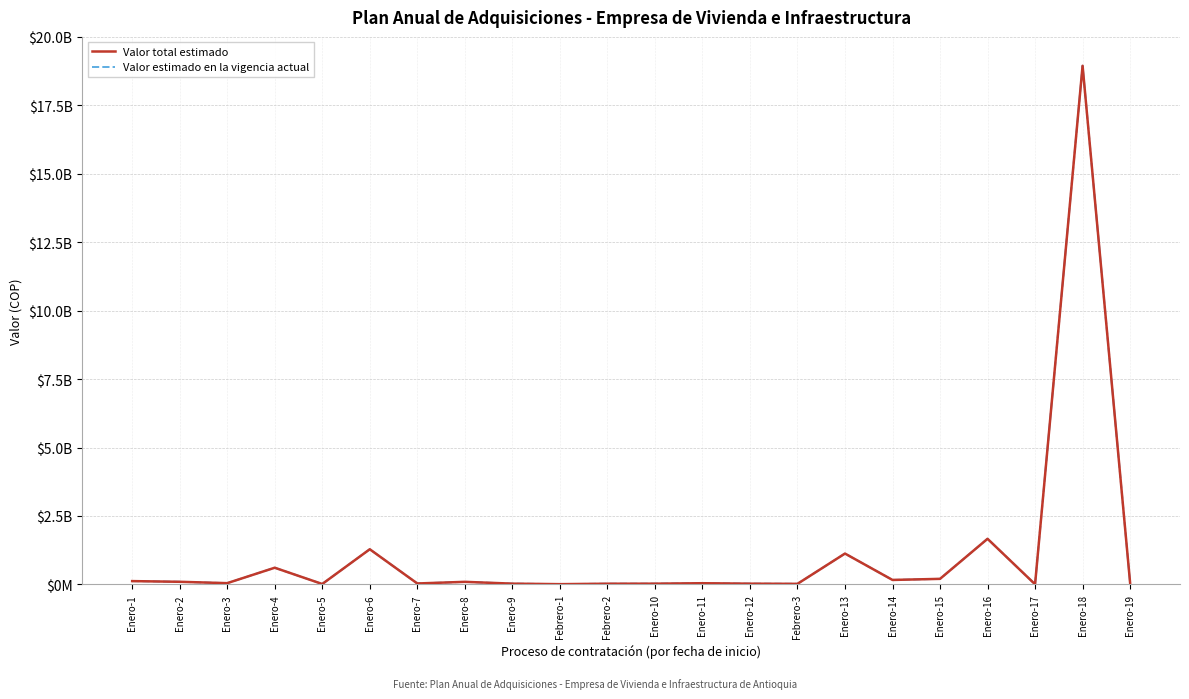

Does the chart display data point markers on the line(s)?

No